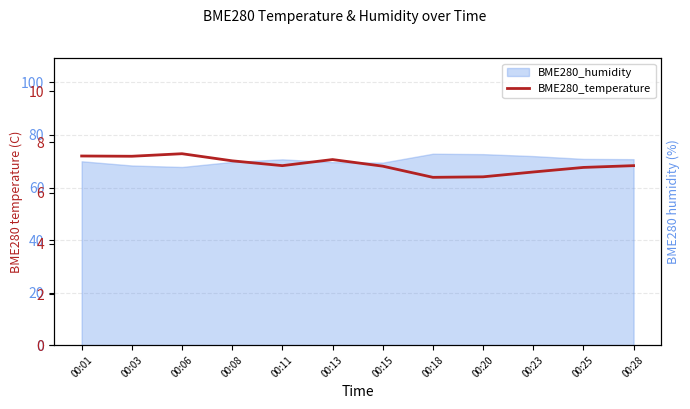

What is the difference between the second highest and second lowest values?

0.8